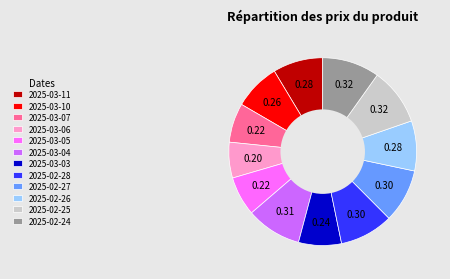

Combined, do 2025-03-07 and 2025-03-11 account for over 50%?

No